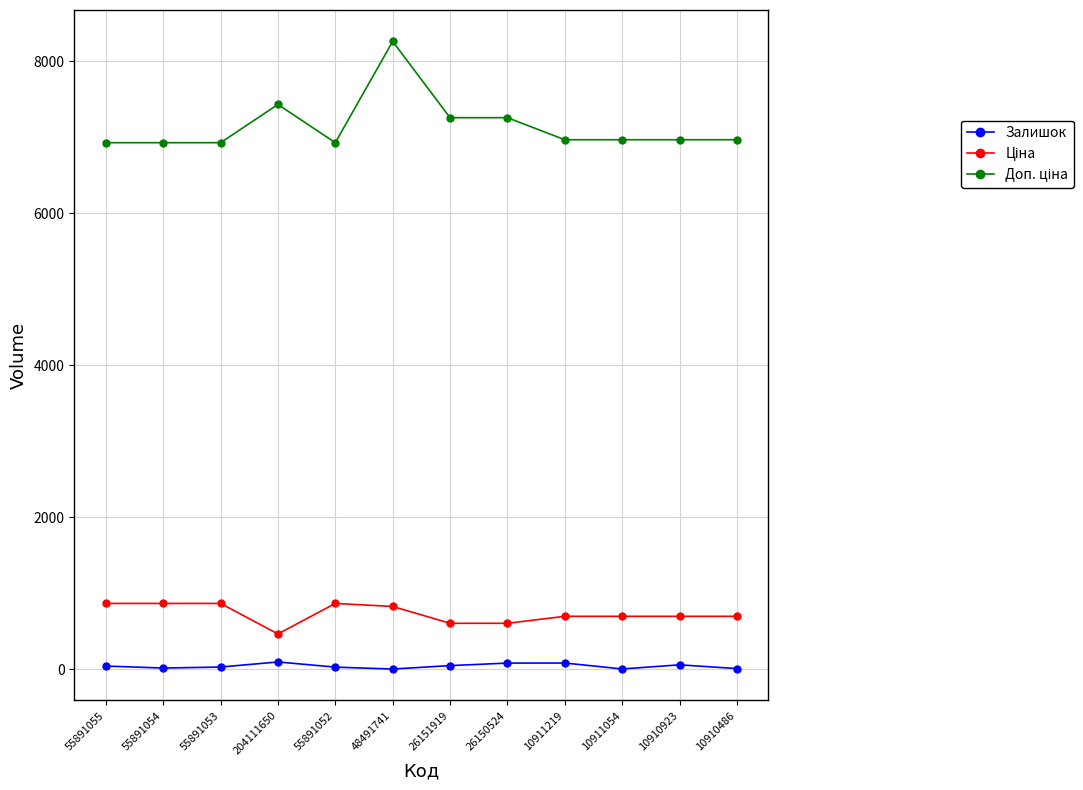

Is it true that Залишок equals 81.0 at 26150524?

True